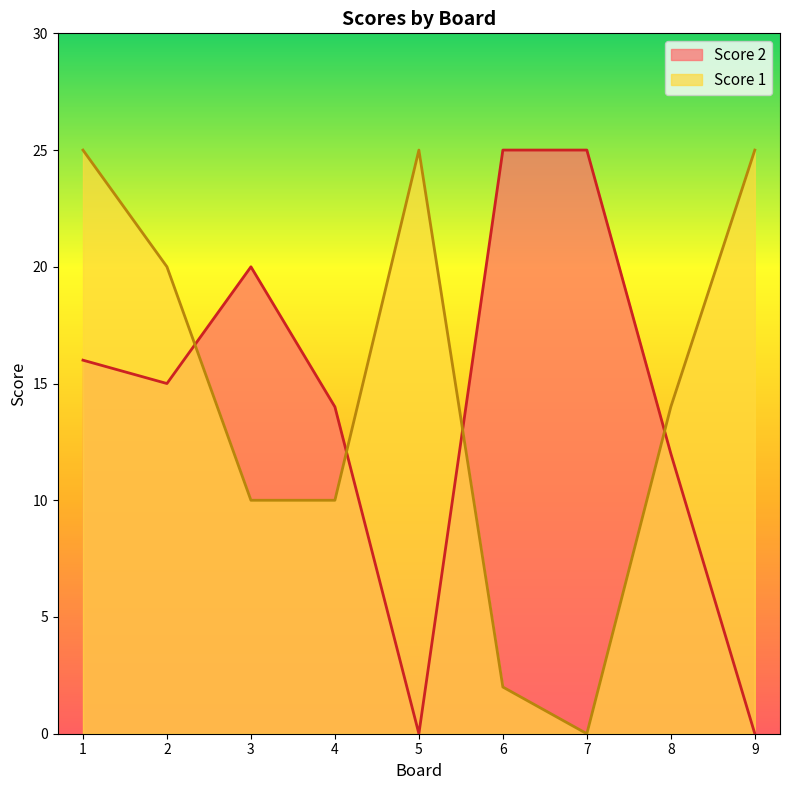

The Score 1 series shows 25 at 5. True or false?

True